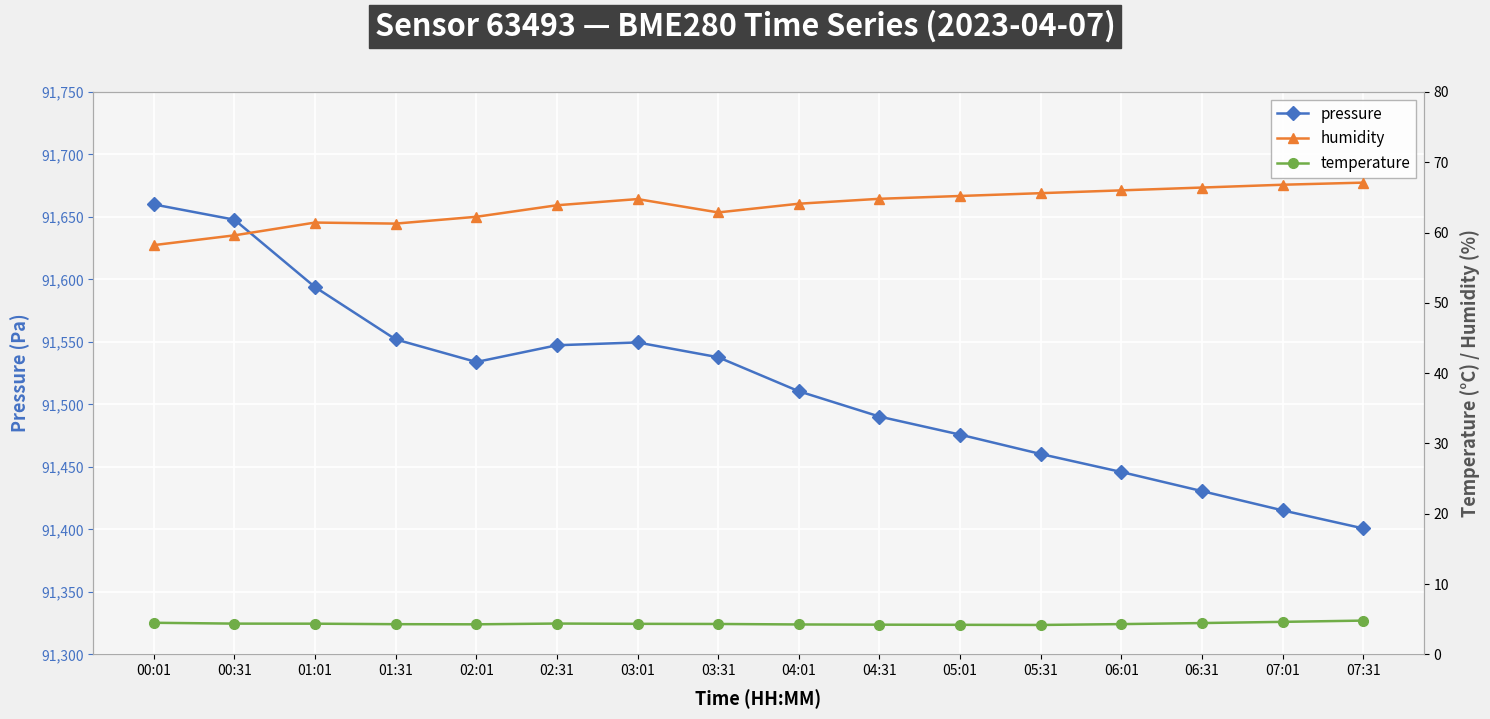

What is the difference between the maximum and minimum values in the humidity series?

8.9